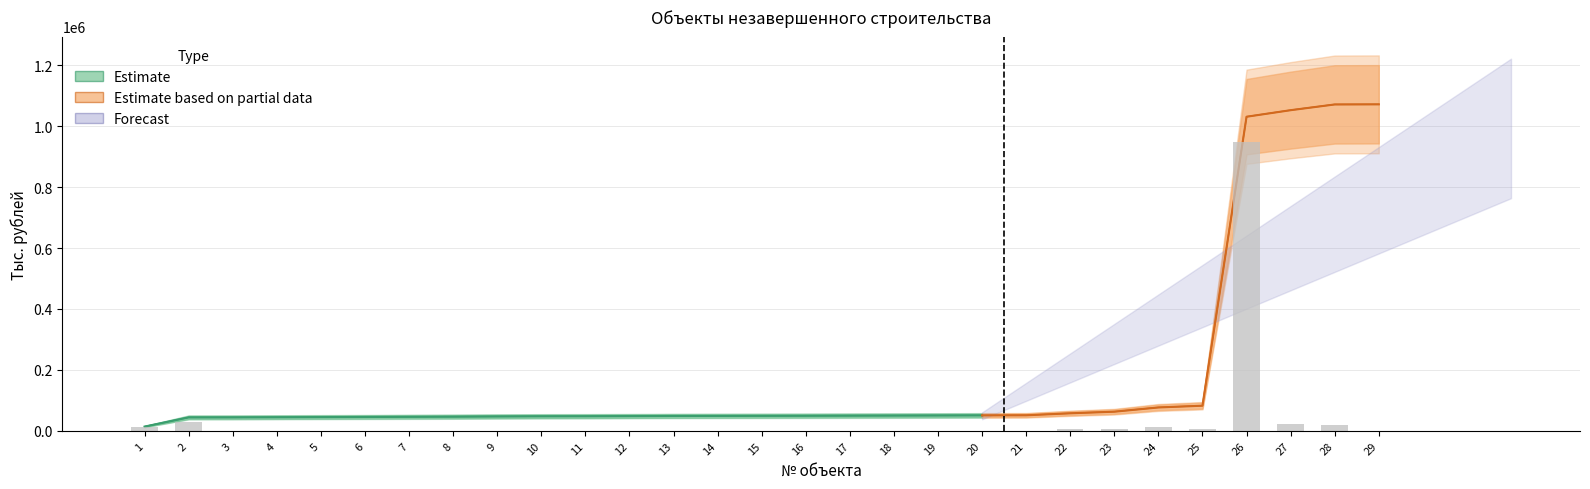

How many bars are there in total?

29